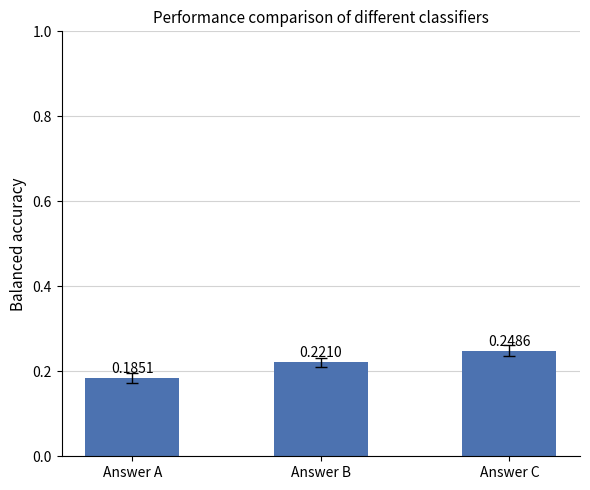

Which category has the lowest value across all series?

Answer A